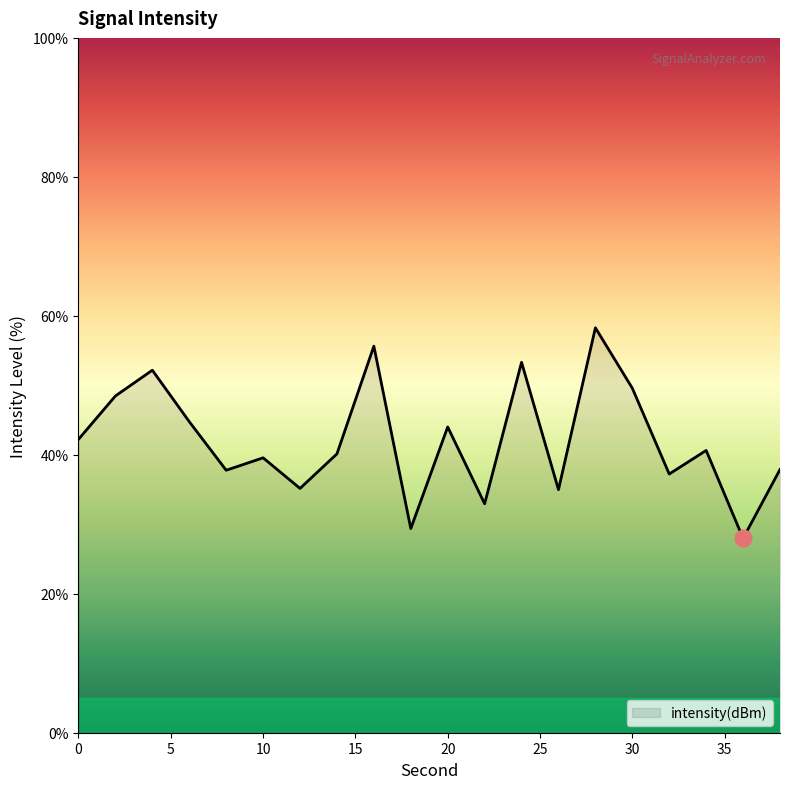

What is the greatest value displayed?

58.3